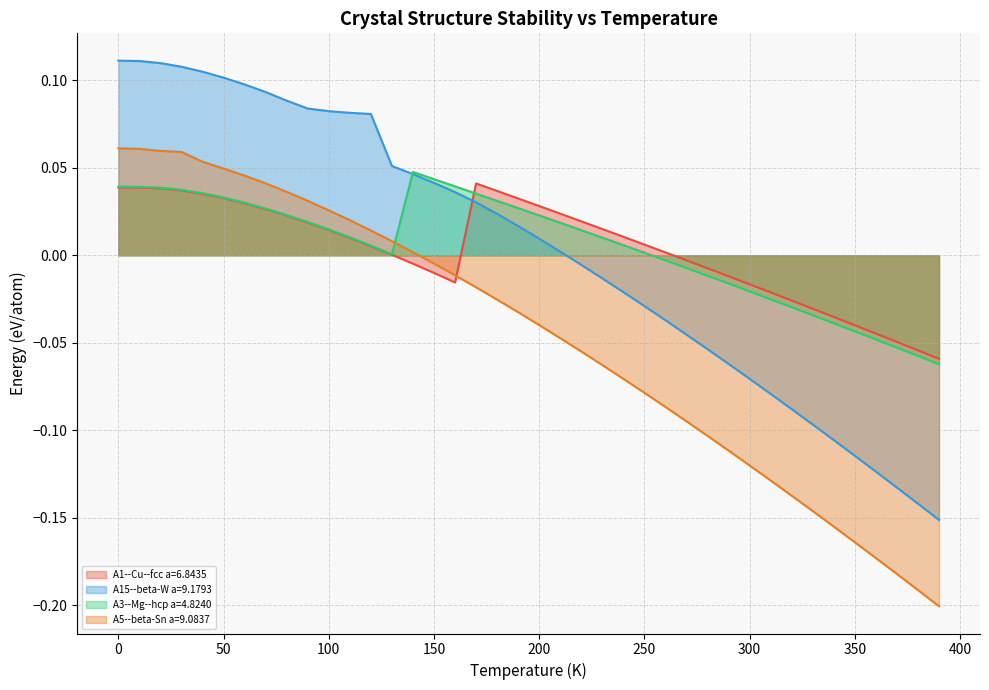

Where do A1--Cu--fcc a=6.8435 and A3--Mg--hcp a=4.8240 first cross each other?

160 and 170